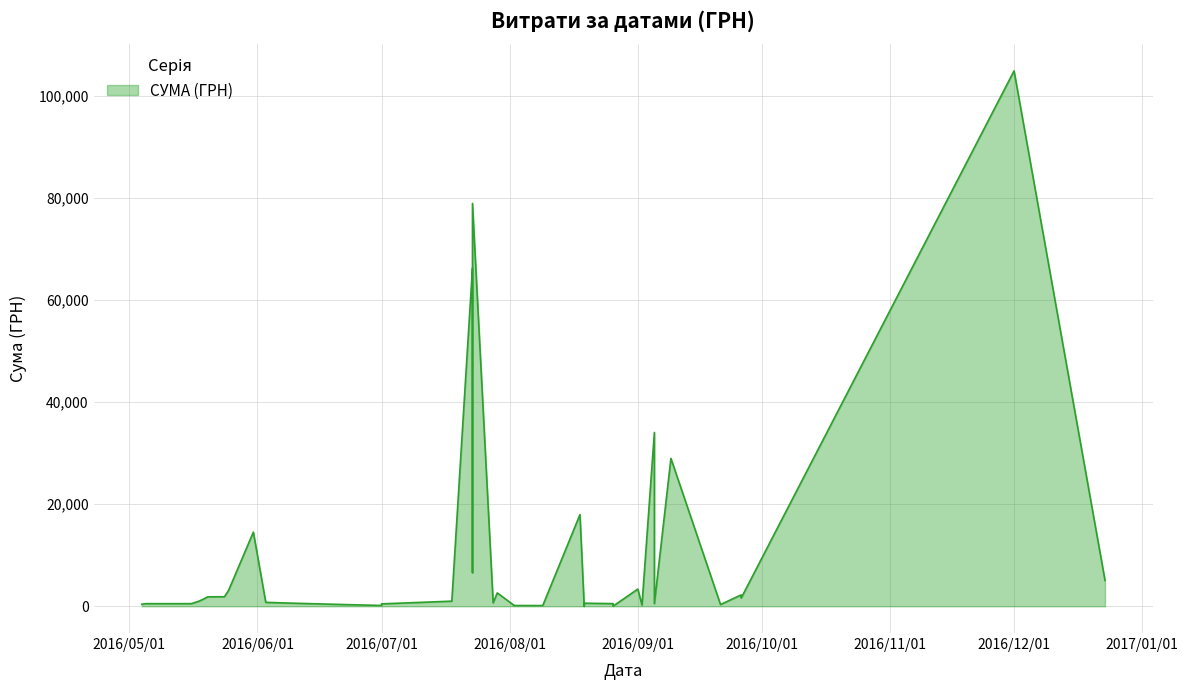

Is it true that the value at 23.07.2016 is 36342.6?

False